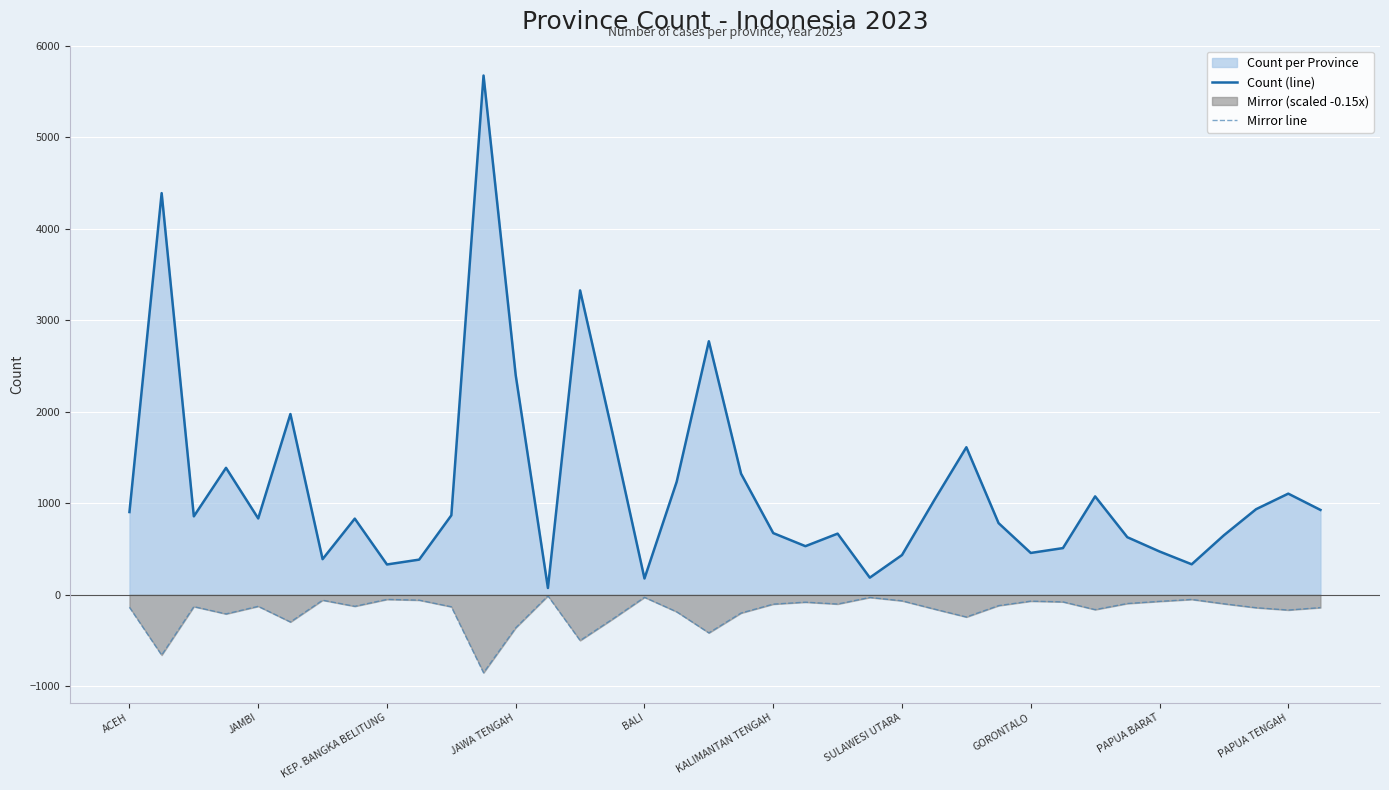

What is the difference between the Count (line) values at 21 and 17?

703.0